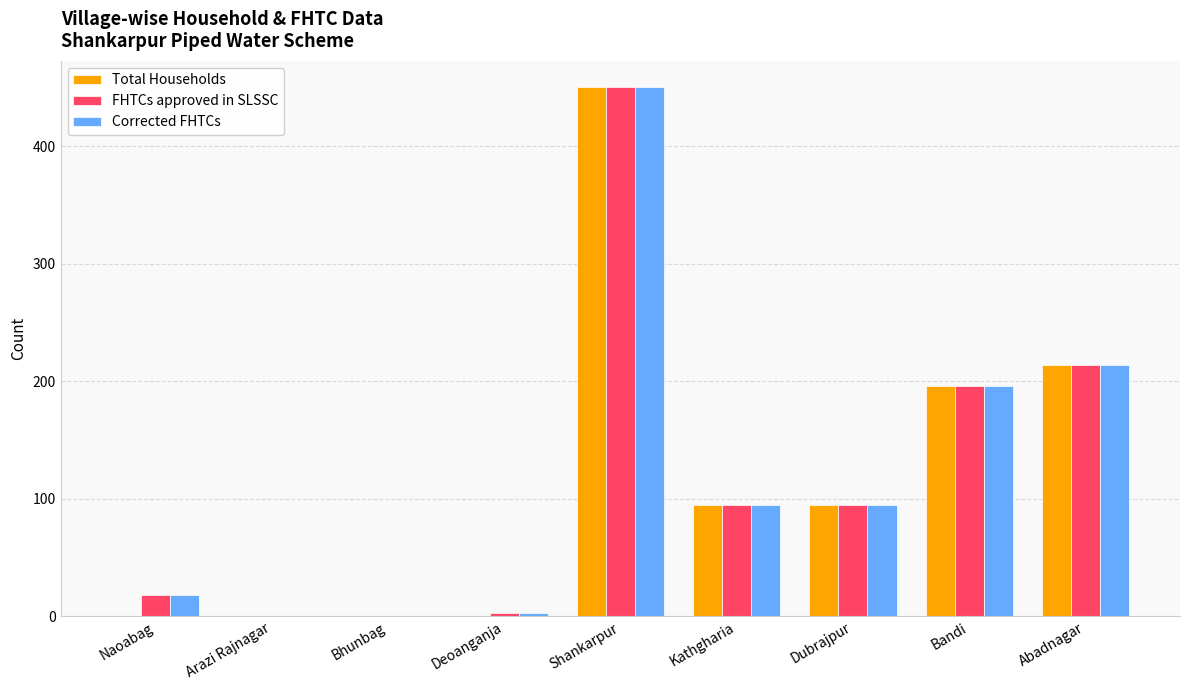

Where is FHTCs approved in SLSSC nearest to the value 225?

Abadnagar